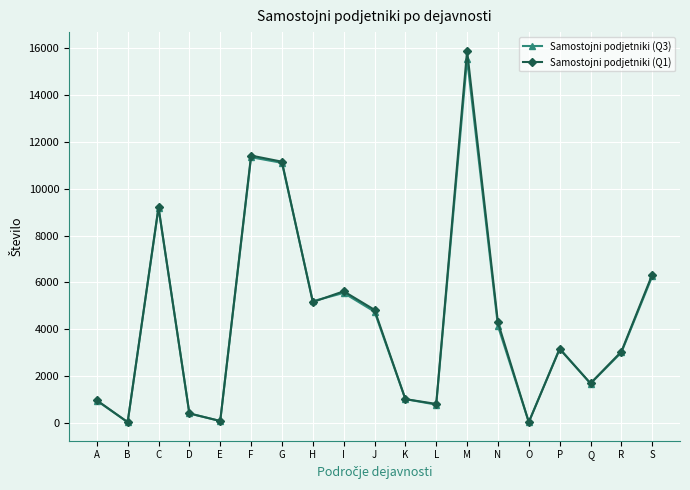

In Samostojni podjetniki (Q3), how many points are lower than both neighbors (excluding endpoints)?

6